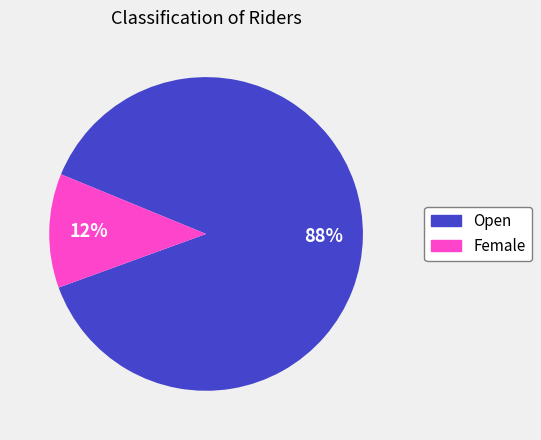

Does Female account for over 50% of the chart?

No